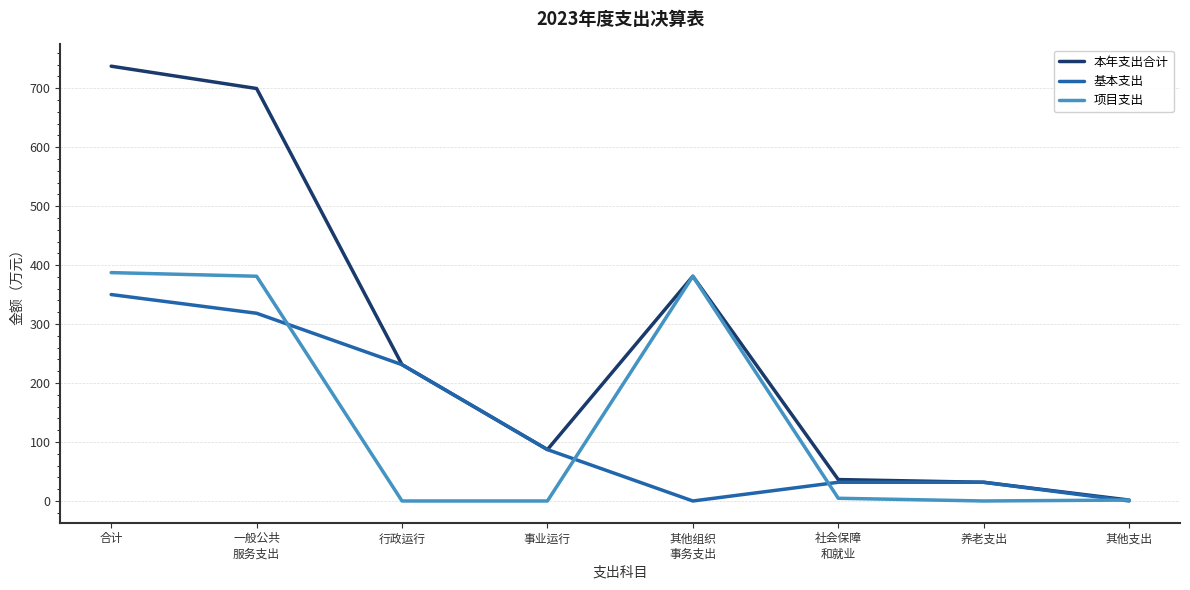

At which label is 基本支出 closest to 175?

行政运行